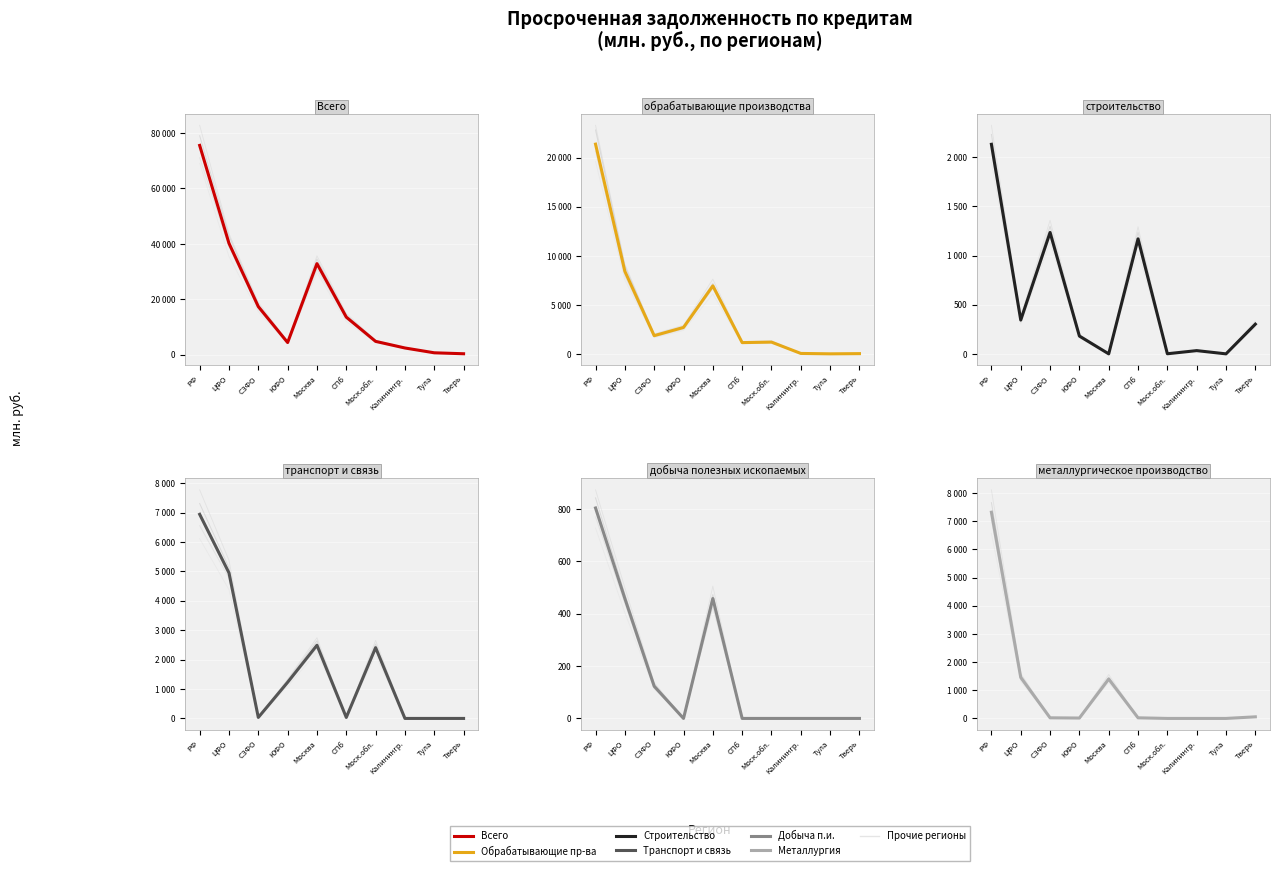

Which series has the widest spread of values?

Всего